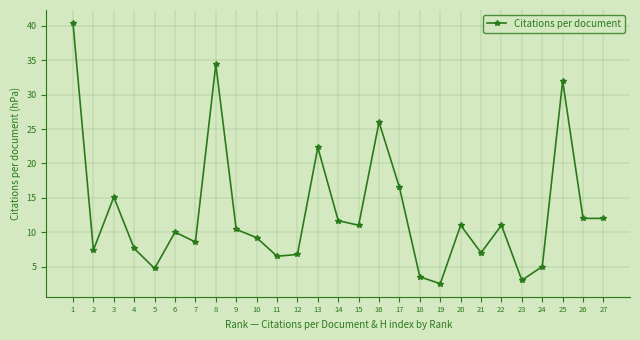

Where does the data first go above 10?

1